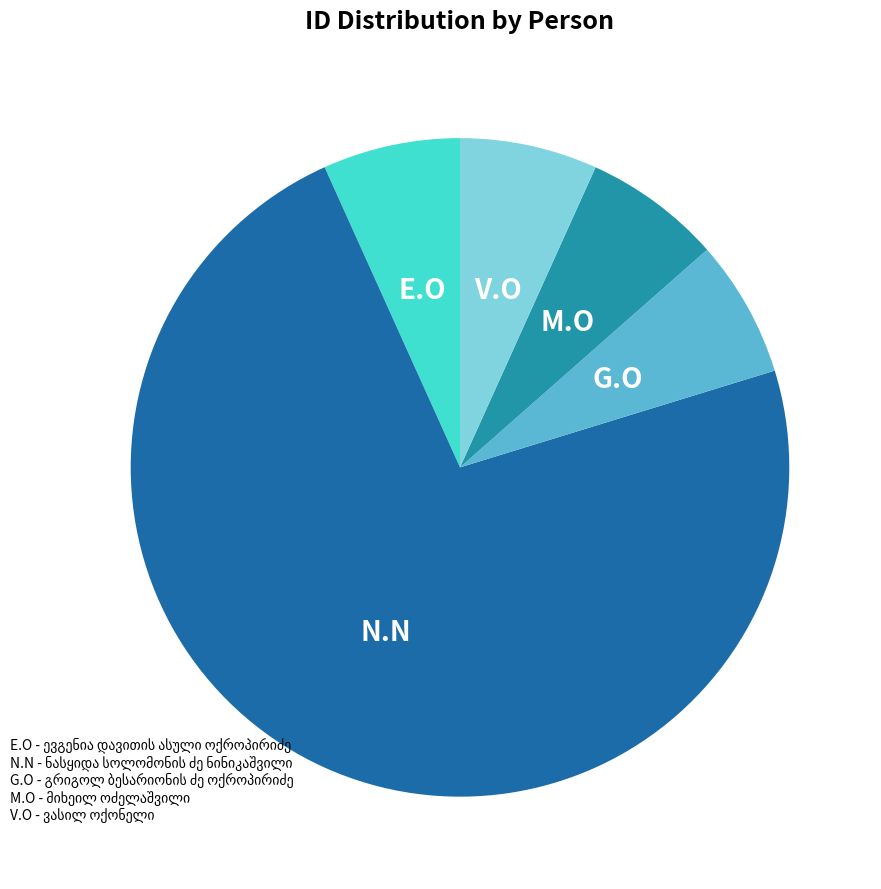

Is there a majority slice in this chart?

Yes